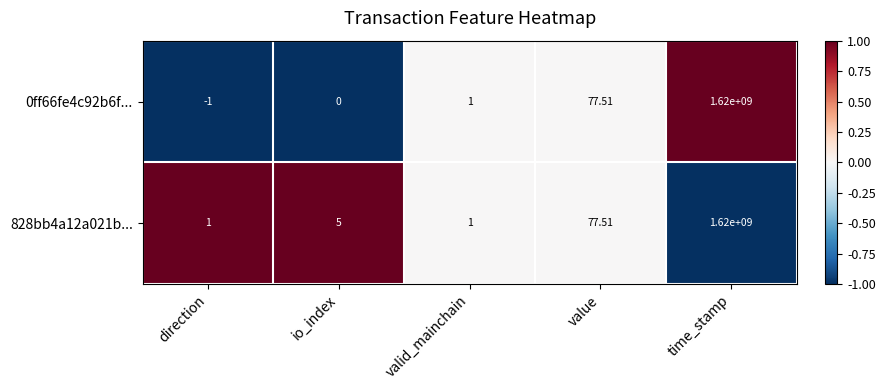

At which label is 0ff66fe4c92b6f... closest to 809999999?

value